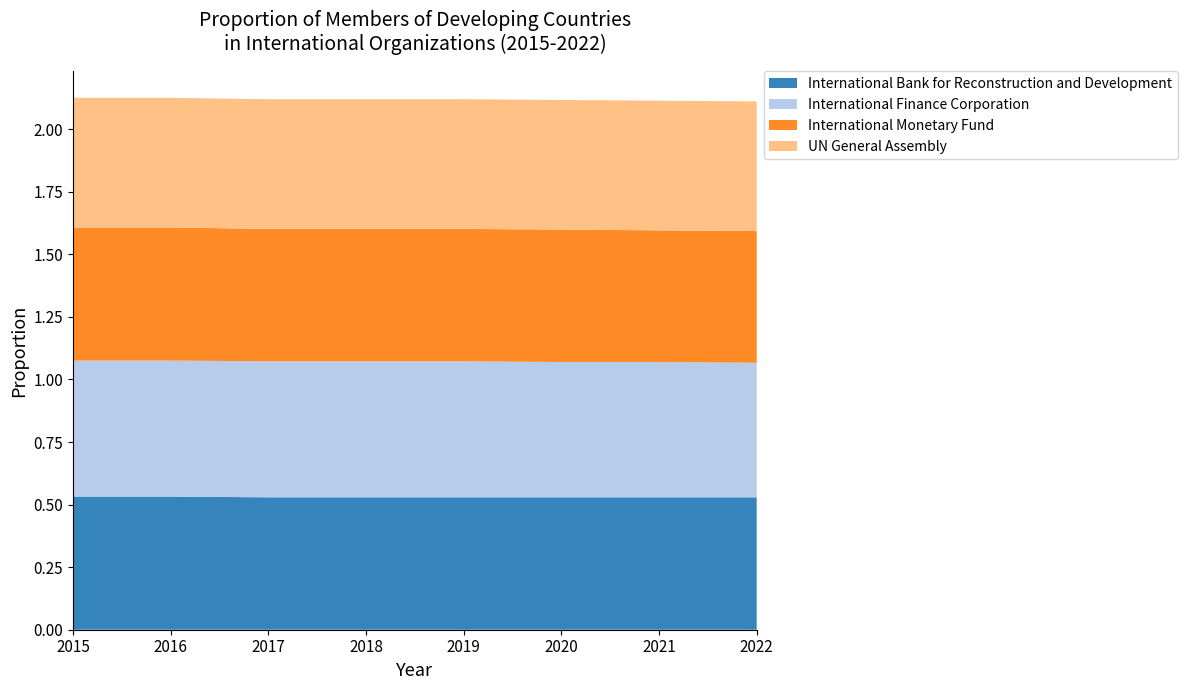

Reading left to right, transcribe all the data shown in this chart.

International Bank for Reconstruction and Development: 2015=0.5	2016=0.5	2017=0.5	2018=0.5	2019=0.5	2020=0.5	2021=0.5	2022=0.5
International Finance Corporation: 2015=0.5	2016=0.5	2017=0.5	2018=0.5	2019=0.5	2020=0.5	2021=0.5	2022=0.5
International Monetary Fund: 2015=0.5	2016=0.5	2017=0.5	2018=0.5	2019=0.5	2020=0.5	2021=0.5	2022=0.5
UN General Assembly: 2015=0.5	2016=0.5	2017=0.5	2018=0.5	2019=0.5	2020=0.5	2021=0.5	2022=0.5